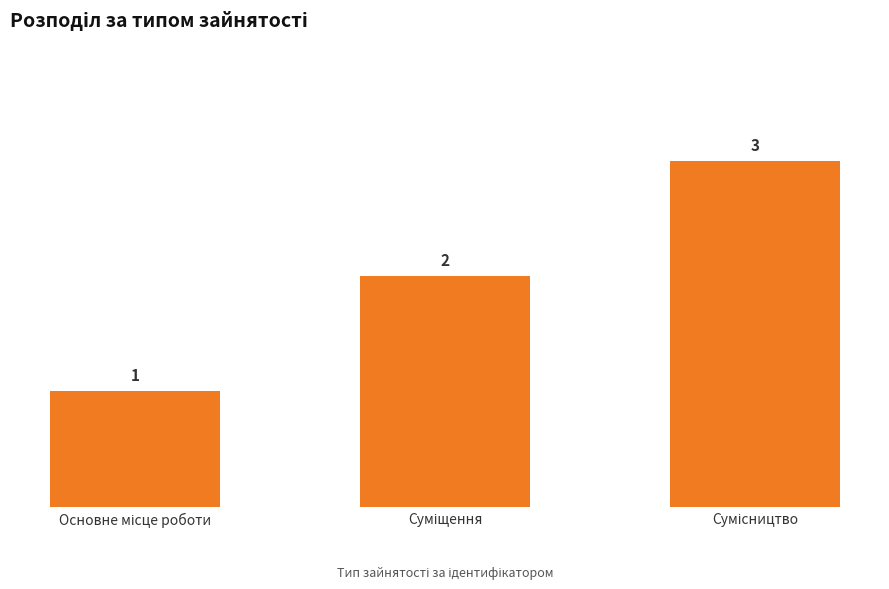

What is the greatest value displayed?

3